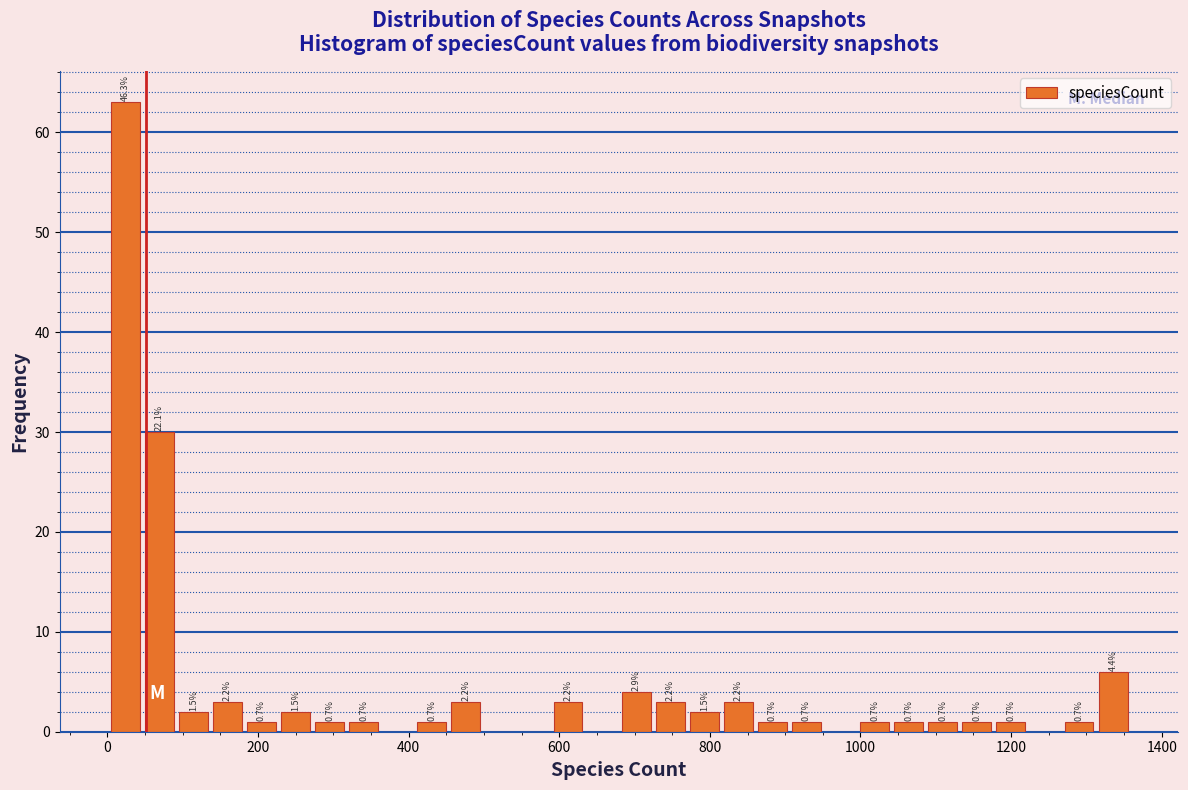

Around what value on the x-axis is the tallest bar? Give the approximate position of its centre, as read against the axis.

20